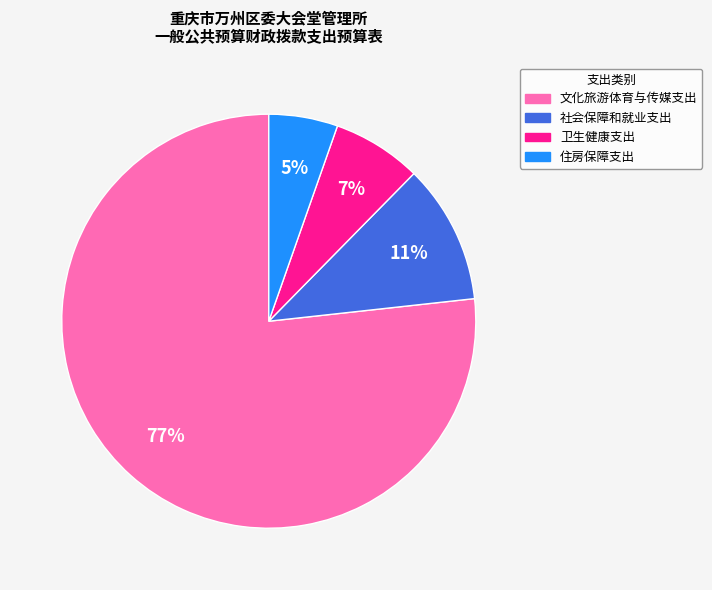

Which slice is the largest?

文化旅游体育与传媒支出